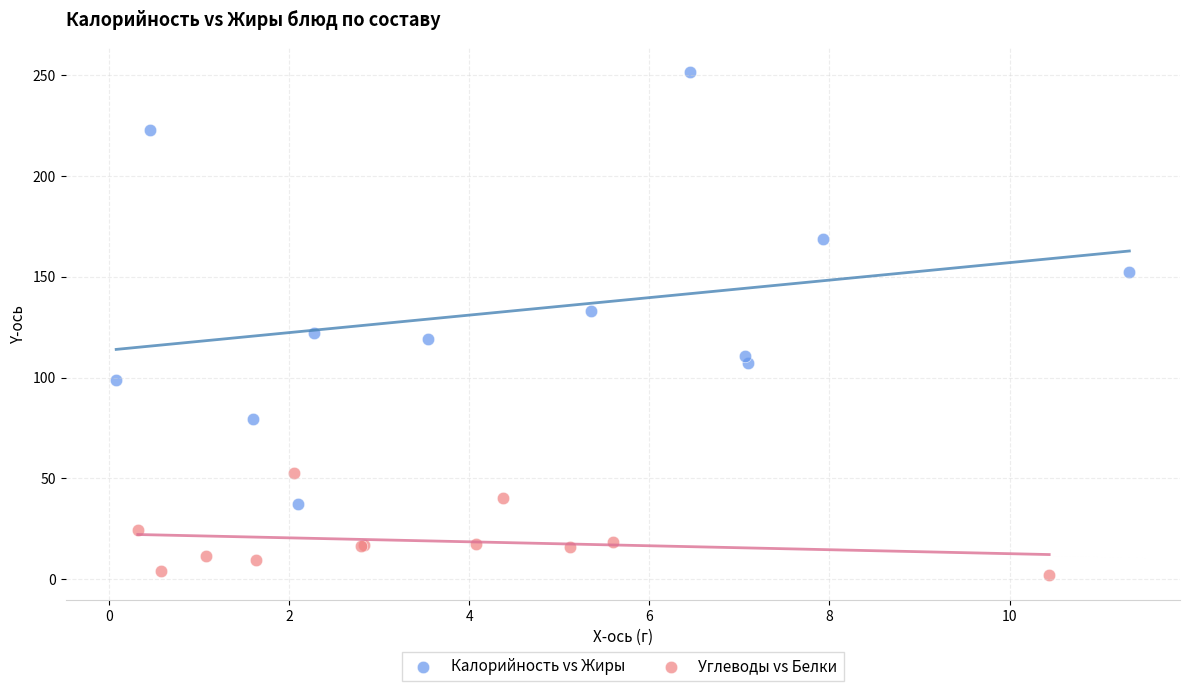

Which series contains the highest Y value?

Калорийность vs Жиры